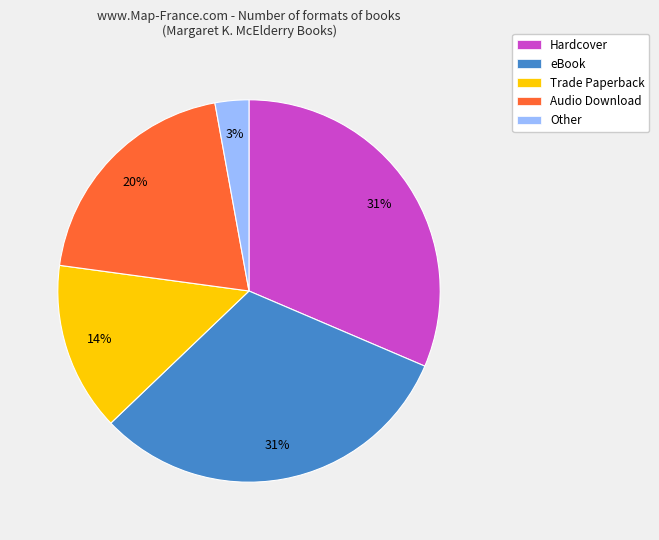

Which category has the smallest portion of the pie?

Other